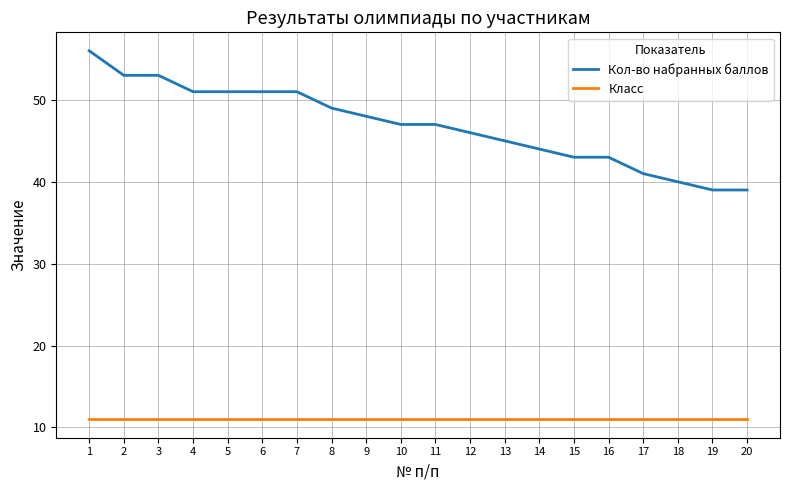

Is it true that Кол-во набранных баллов equals 63 at 18?

False